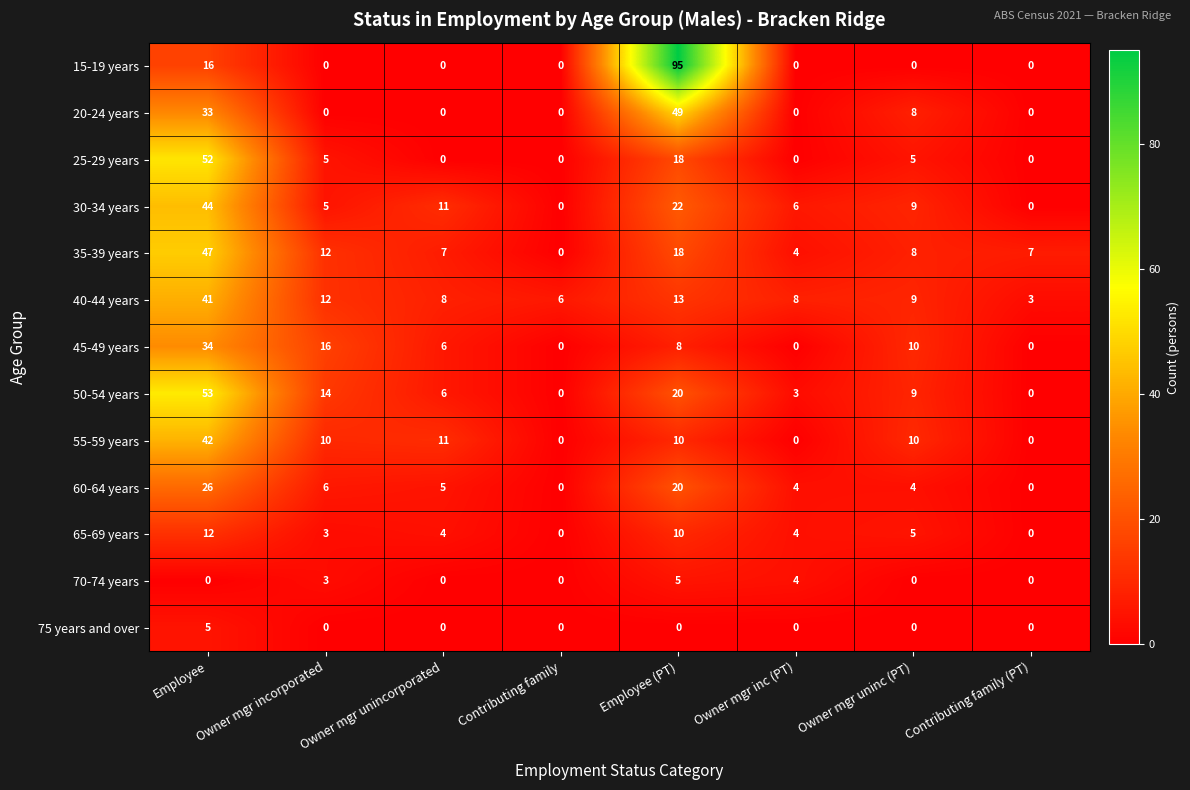

Which series has the widest spread of values?

15-19 years